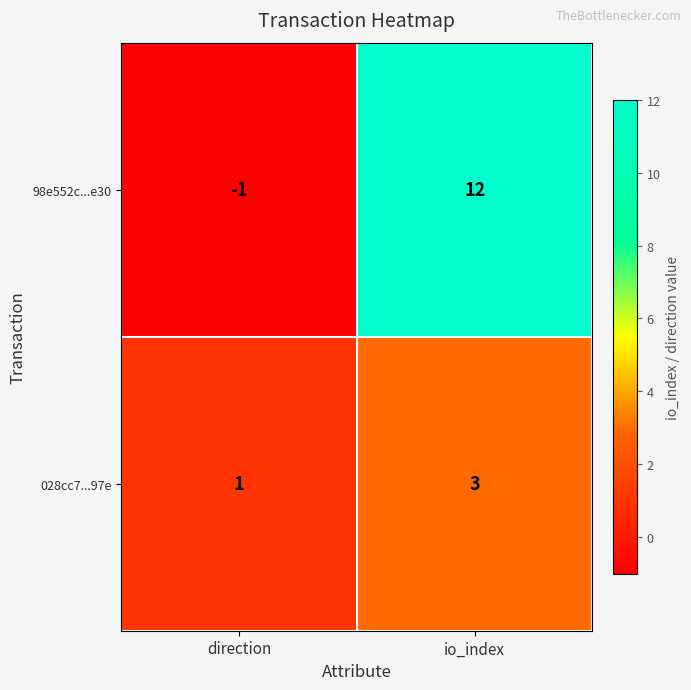

Reading left to right, transcribe all the data shown in this chart.

98e552c...e30: direction=-1	io_index=12
028cc7...97e: direction=1	io_index=3